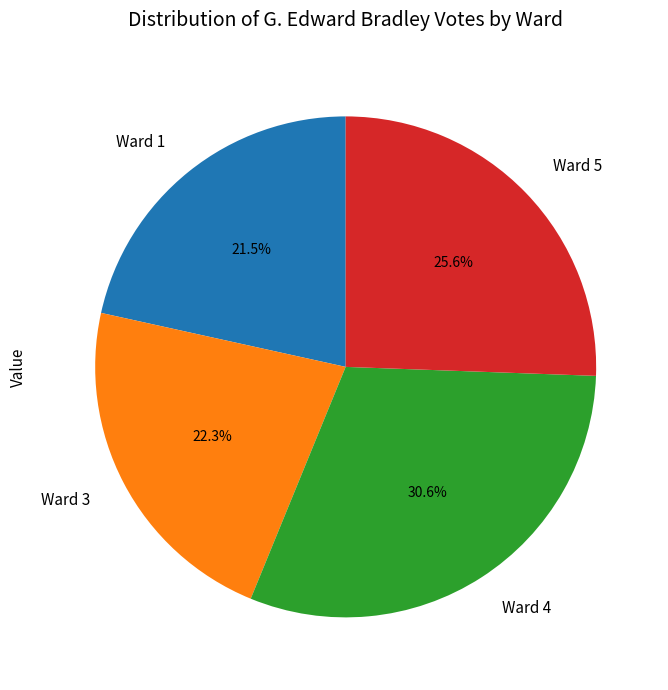

Count the number of slices in the pie.

4